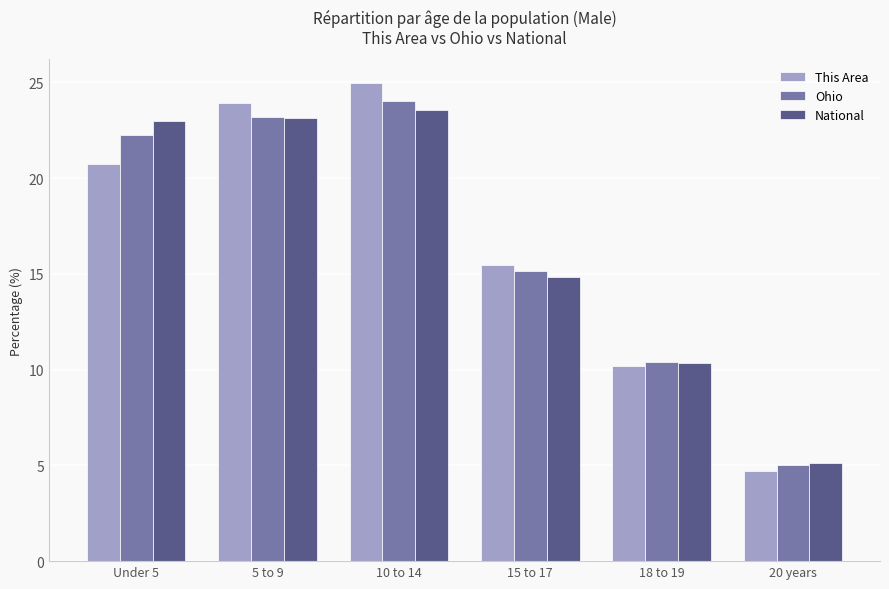

Is it true that This Area equals 10.2 at 18 to 19?

True